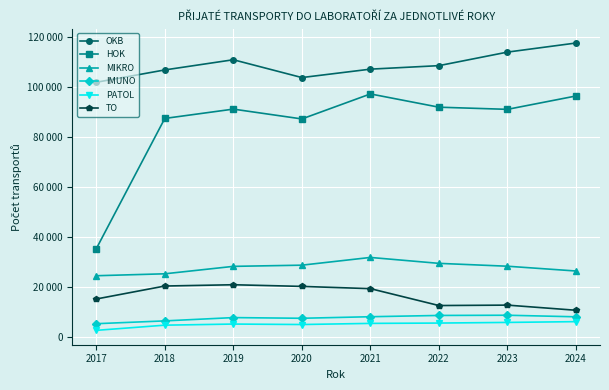

What is the spread (max minus min) of values at 2023?

108160